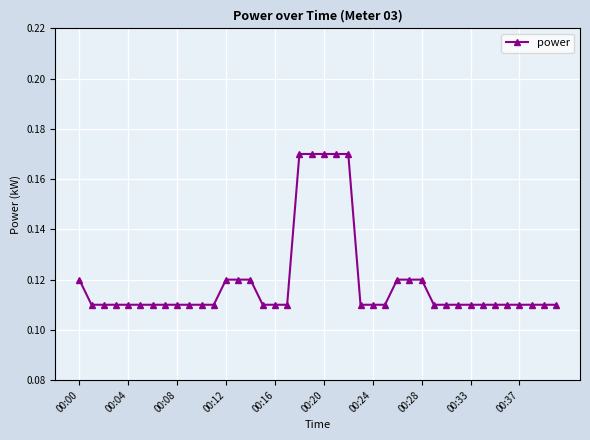

Is this an area chart (filled region under the line)?

No